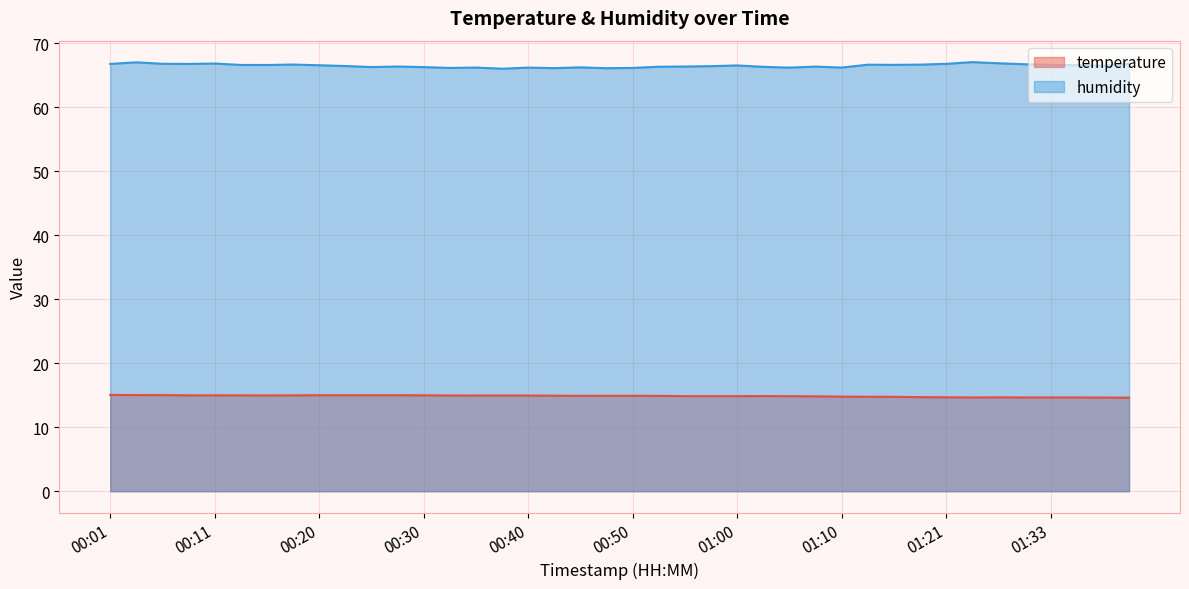

How many lines are shown in the chart?

2